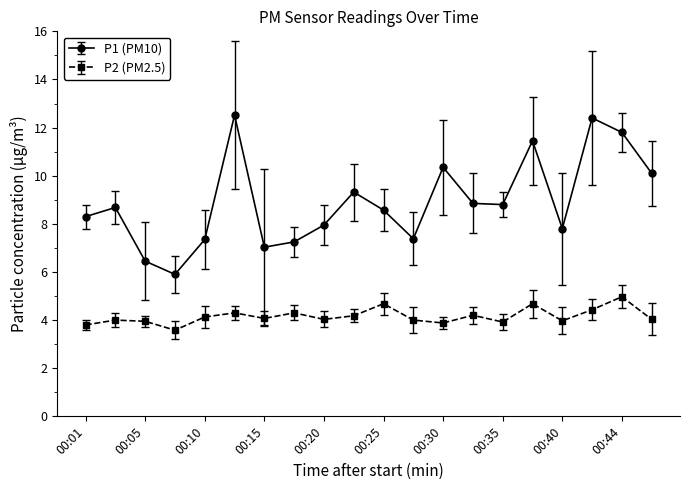

Rank the series by their maximum value, from highest to lowest.

P1 (PM10), P2 (PM2.5)